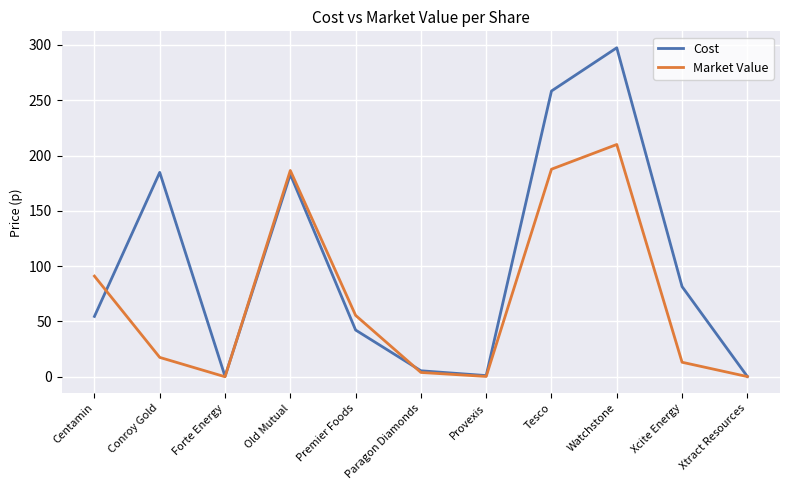

The Market Value series shows 210.0 at Watchstone. True or false?

True